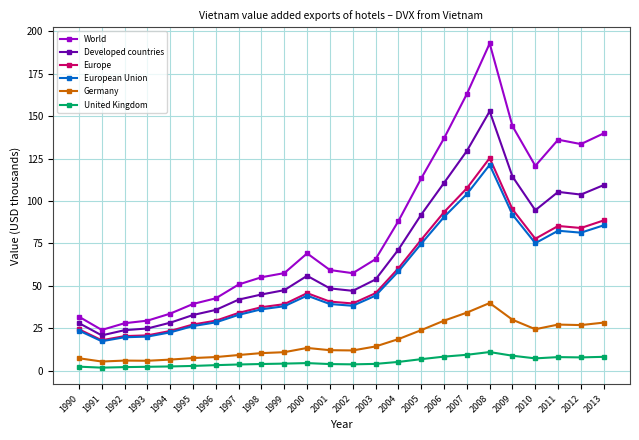

How many data points in European Union are less than 44?

12